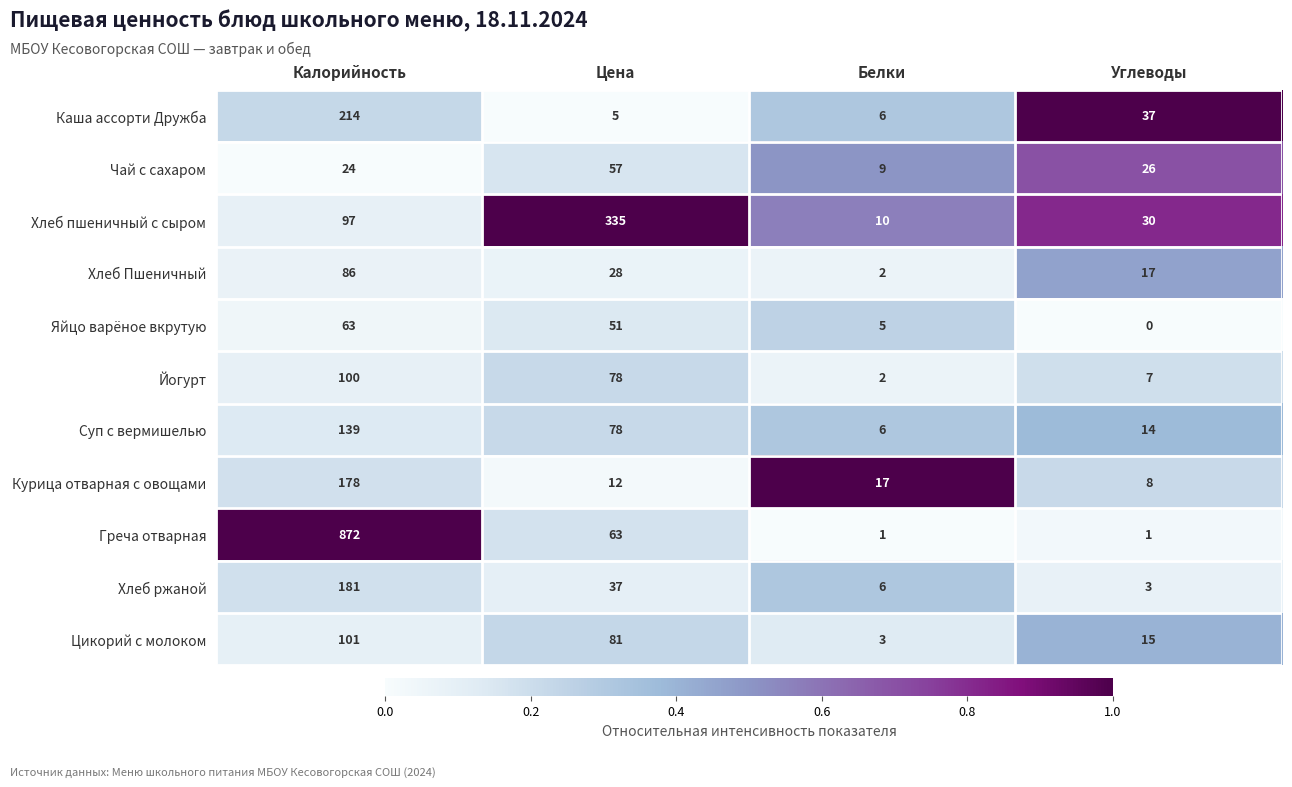

How many data points does each series have?

4